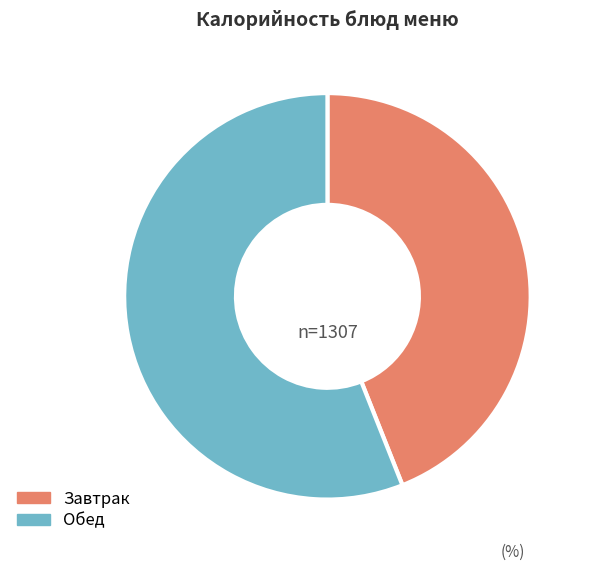

Does any single category account for the majority?

Yes